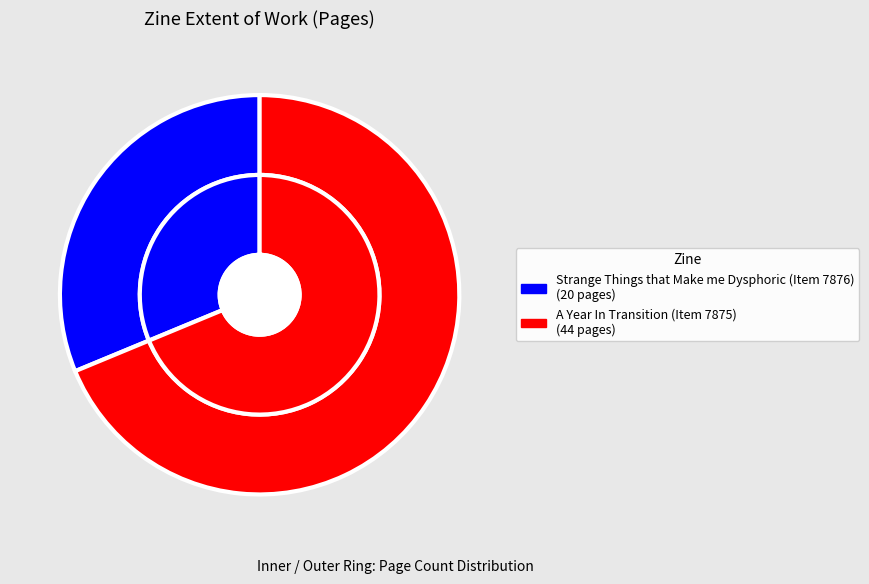

Which category has the smallest portion of the pie?

Strange Things that Make me Dysphoric (Item 7876)